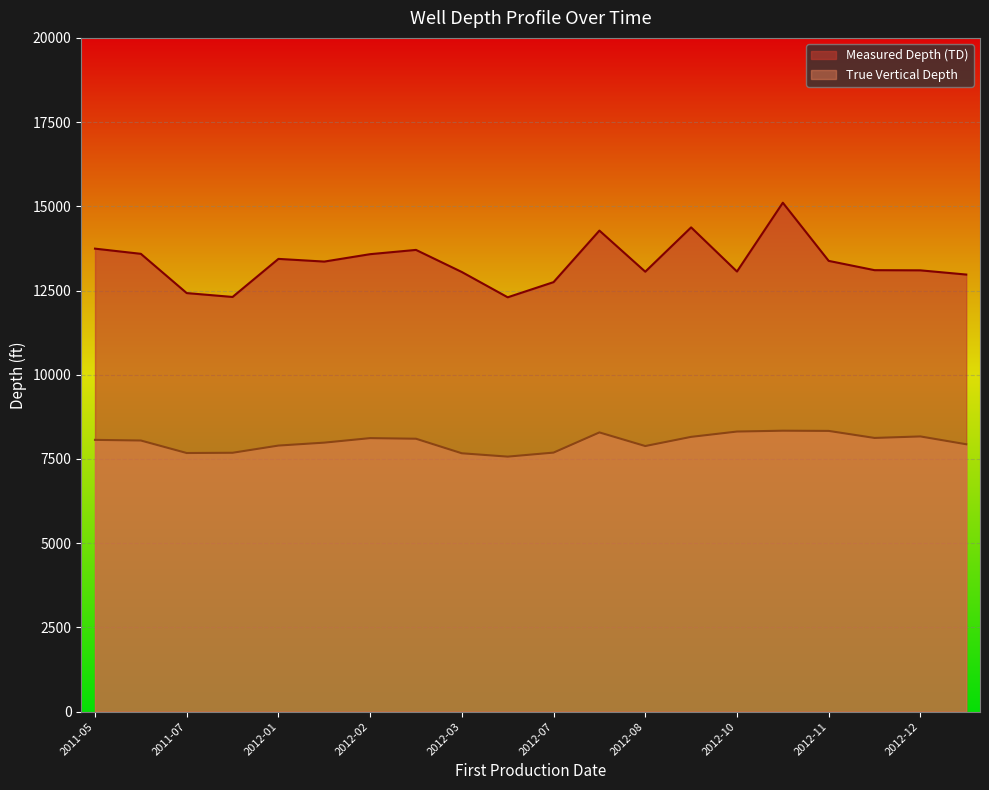

True or false: True Vertical Depth and Measured Depth (TD) intersect in this chart.

False